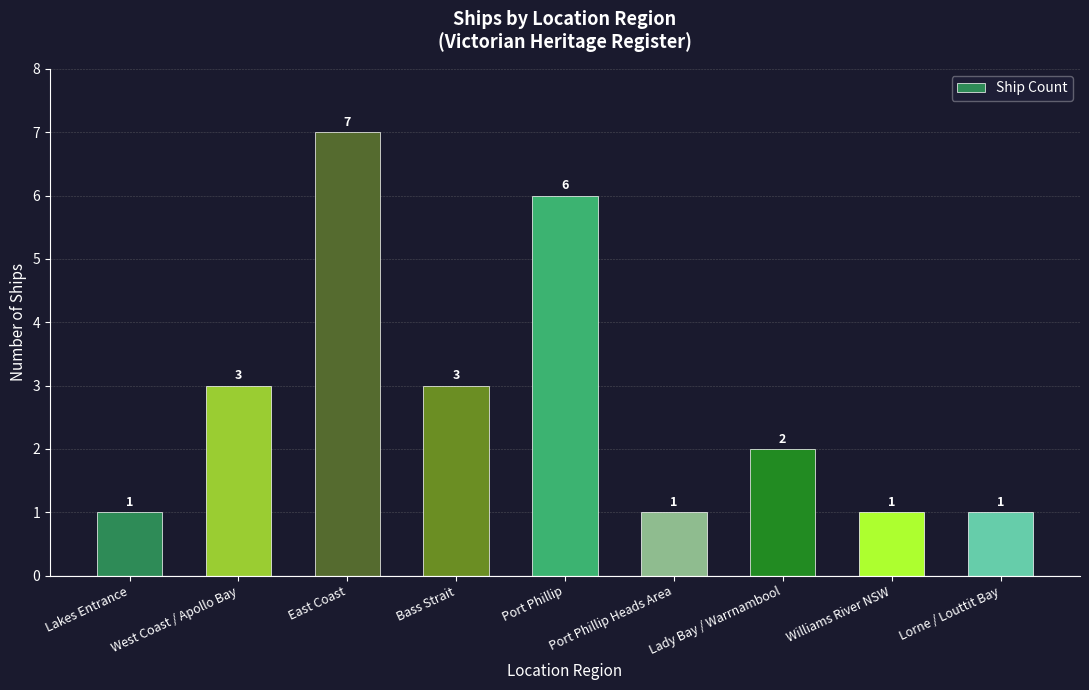

How many distinct data groups are displayed?

1